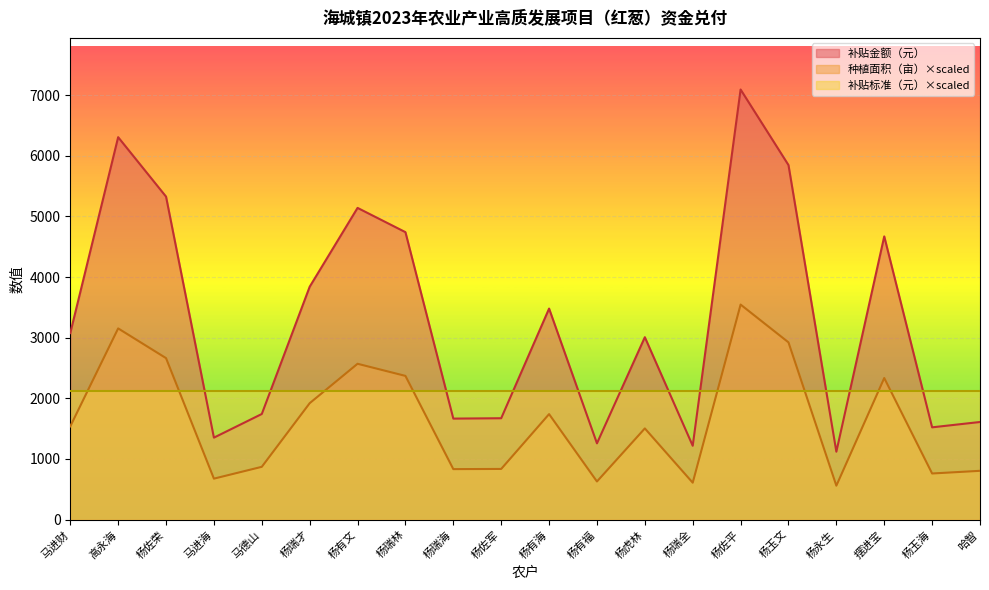

At which label does 补贴金额（元） first exceed 1538?

高永海